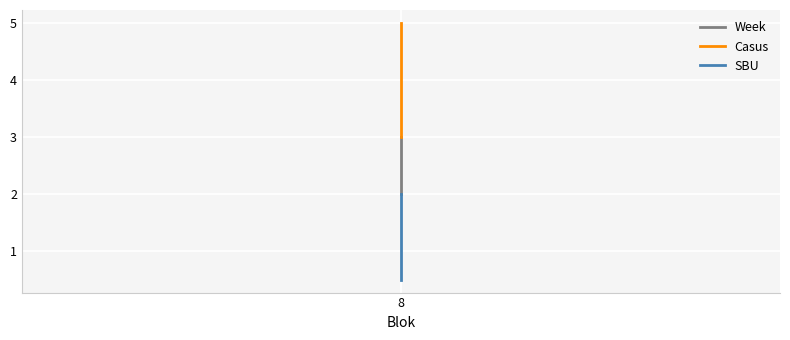

Rank the series by their average value, from lowest to highest.

SBU, Week, Casus